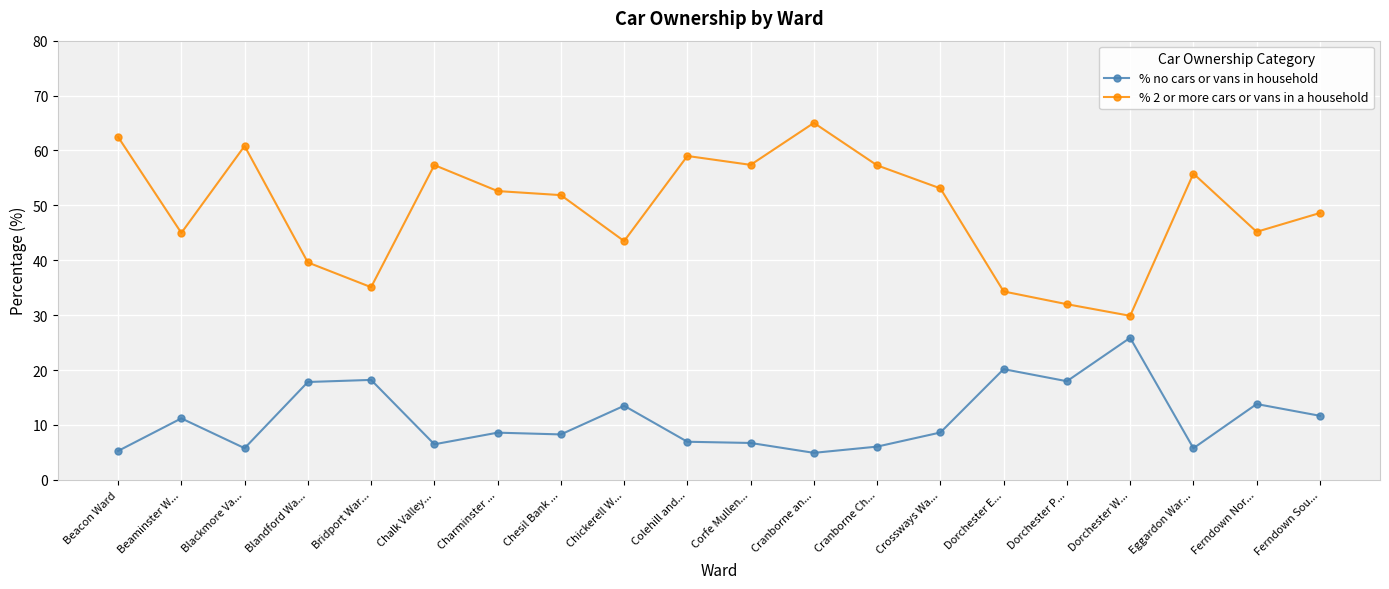

In % no cars or vans in household, how many points are higher than both neighbors (excluding endpoints)?

7